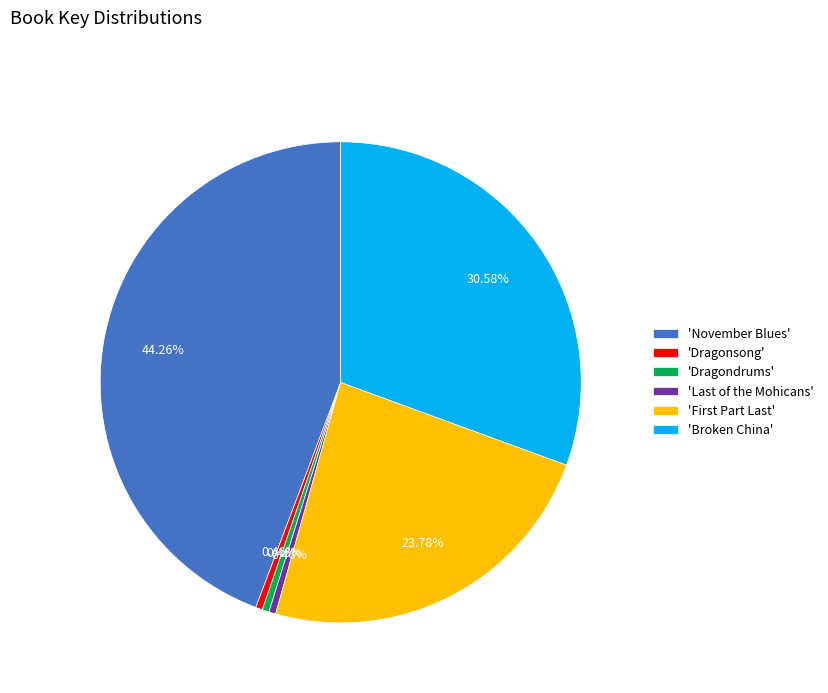

To the nearest percent, what is the average slice percentage?

17%